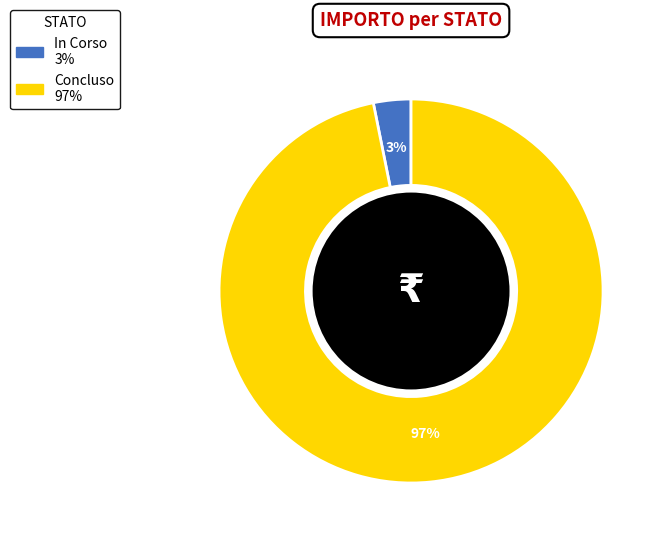

Between Concluso and In Corso, which is larger?

Concluso